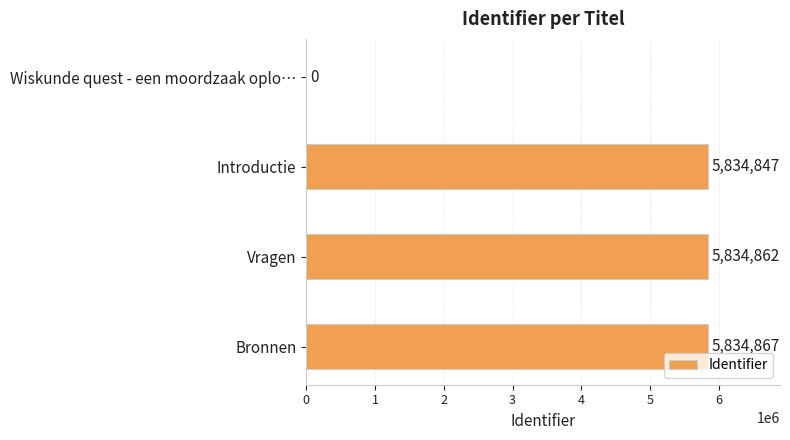

What is the sum of the values at Wiskunde quest - een moordzaak oplo… and Introductie?

5834847